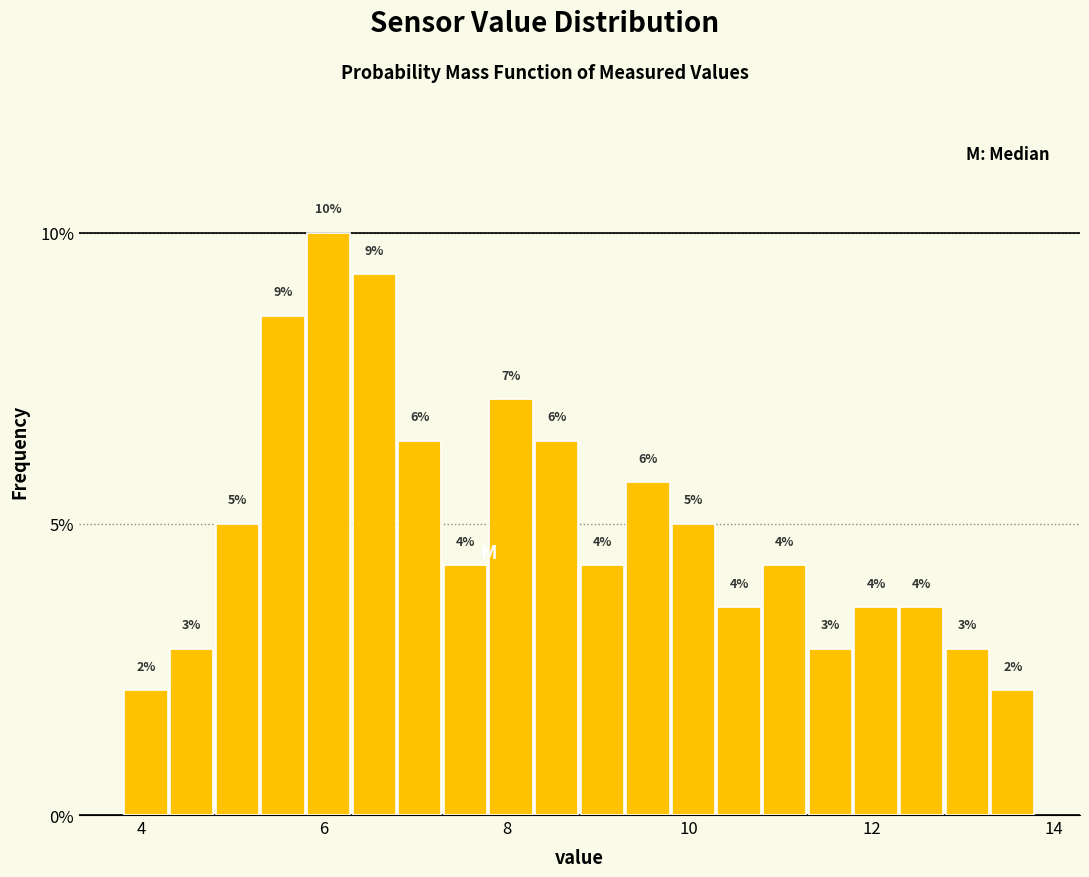

Read against the x-axis, roughly where is the centre of the tallest bar?

6.0